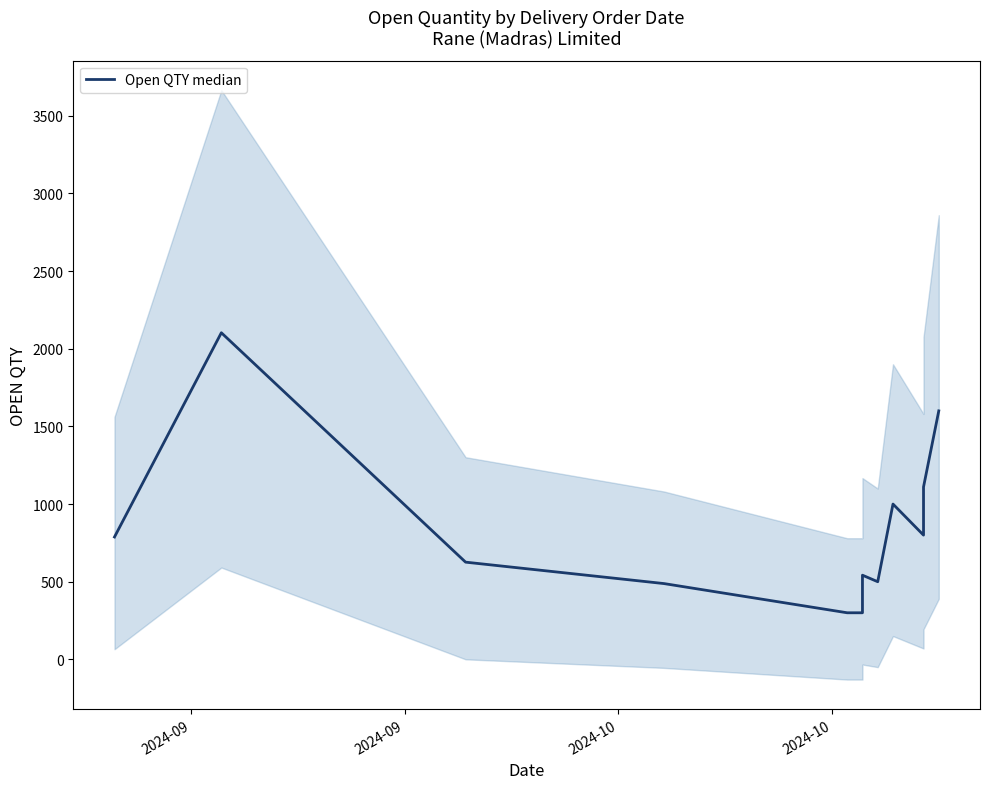

What is the approximate value at 2024-10?

488